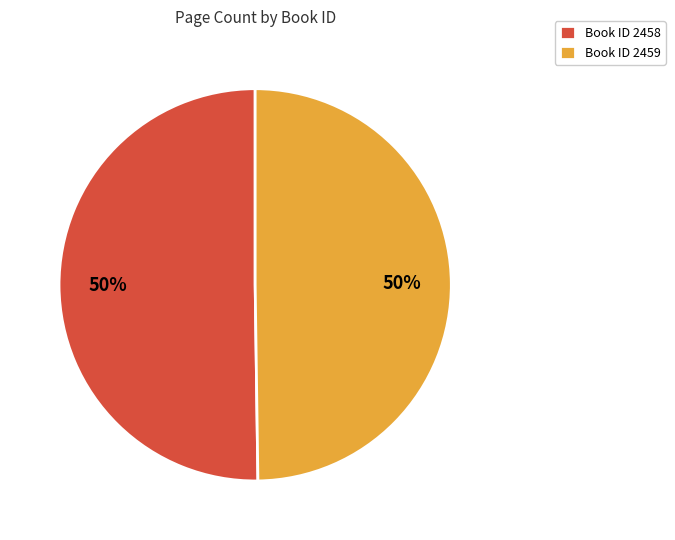

Do Book ID 2458 and Book ID 2459 together represent more than half of the pie?

Yes